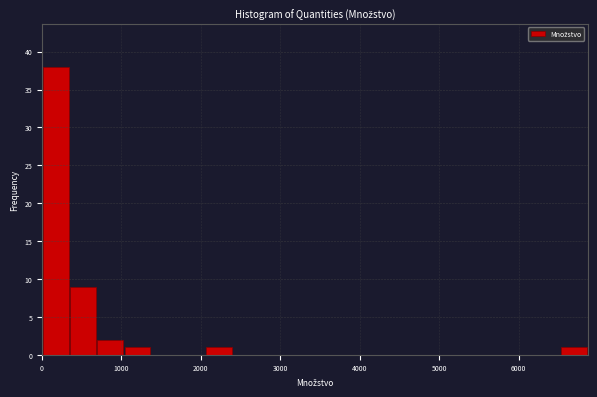

Around what value on the x-axis is the tallest bar? Give the approximate position of its centre, as read against the axis.

200